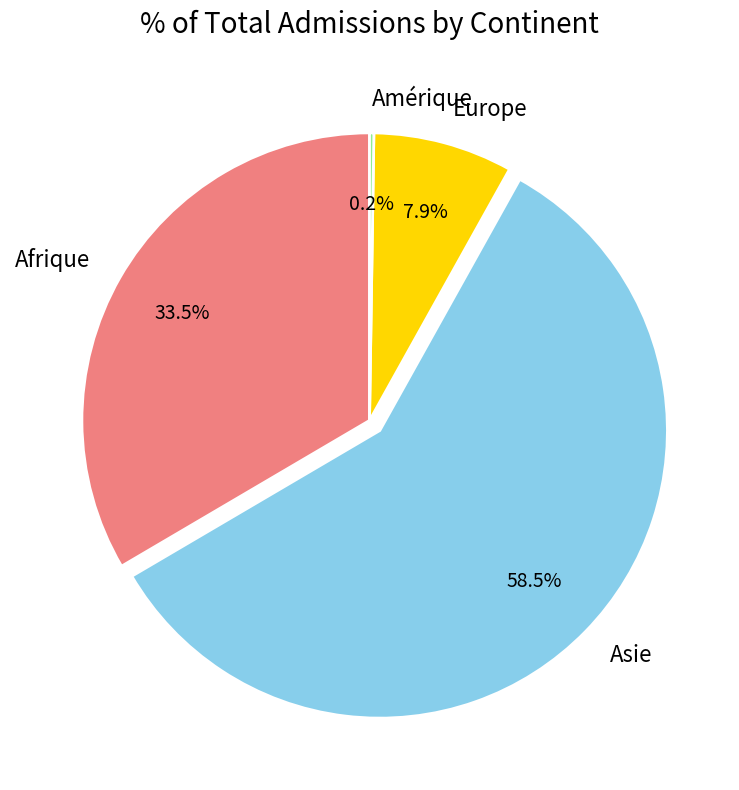

Is the sum of Afrique and Europe greater than half?

No